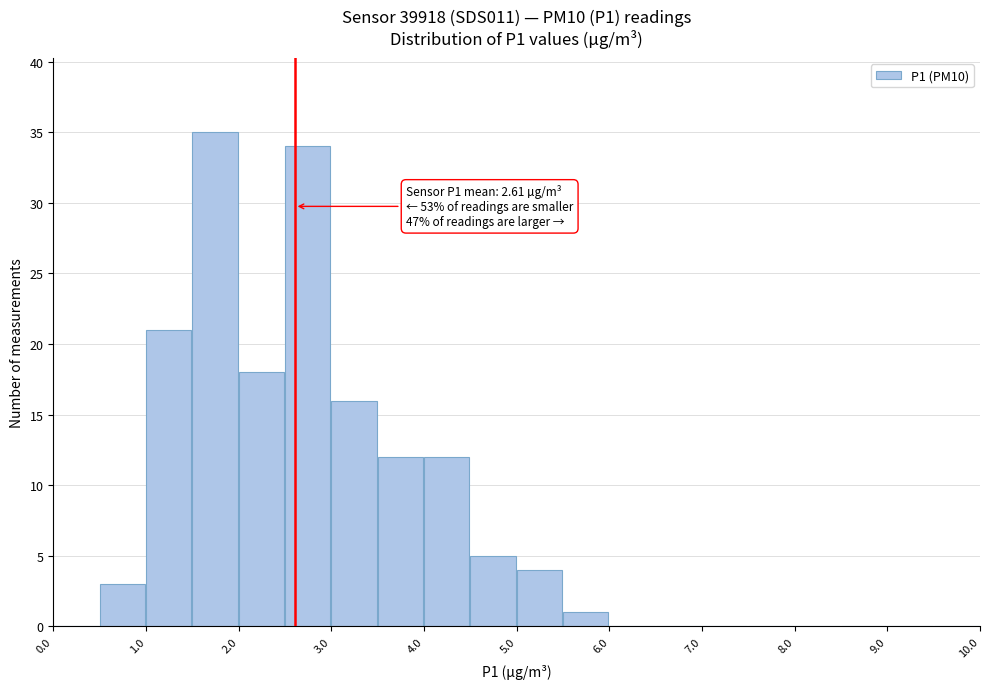

Which range on the x-axis has the tallest bar?

1.5 to 2.0